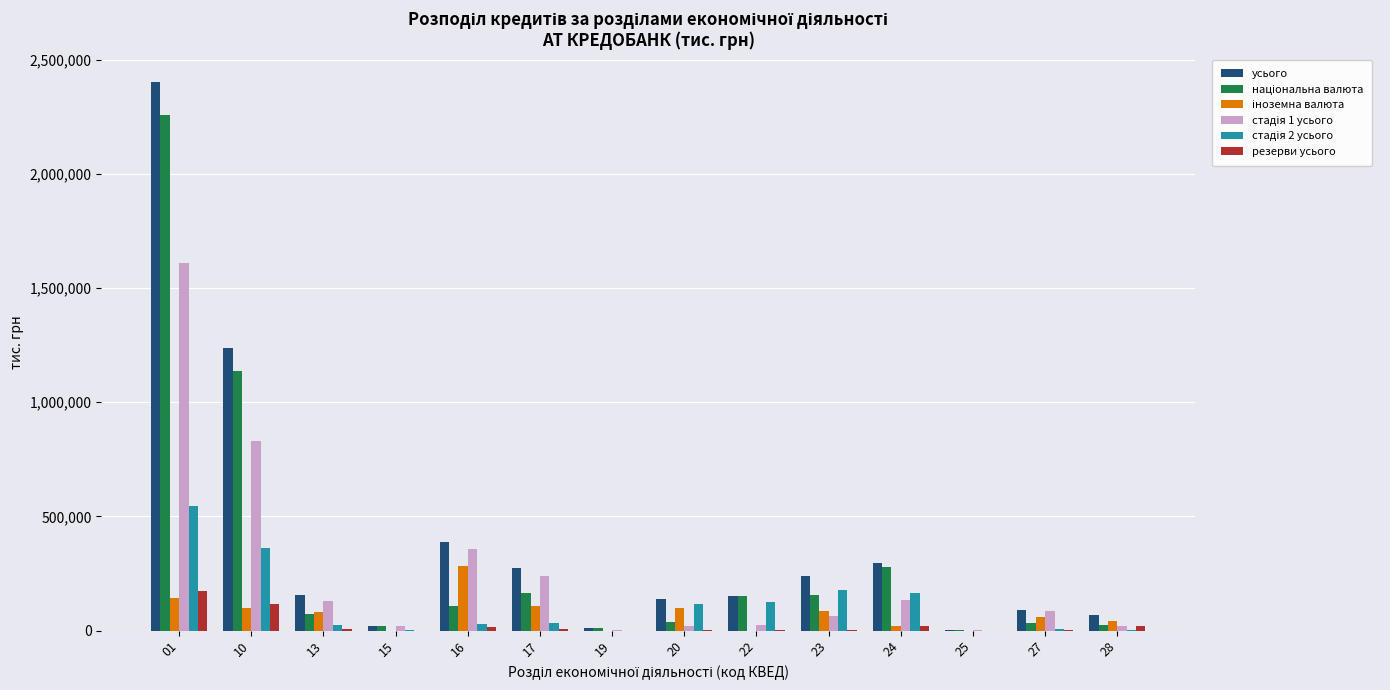

The value of усього at 13 is 154513.8. True or false?

True